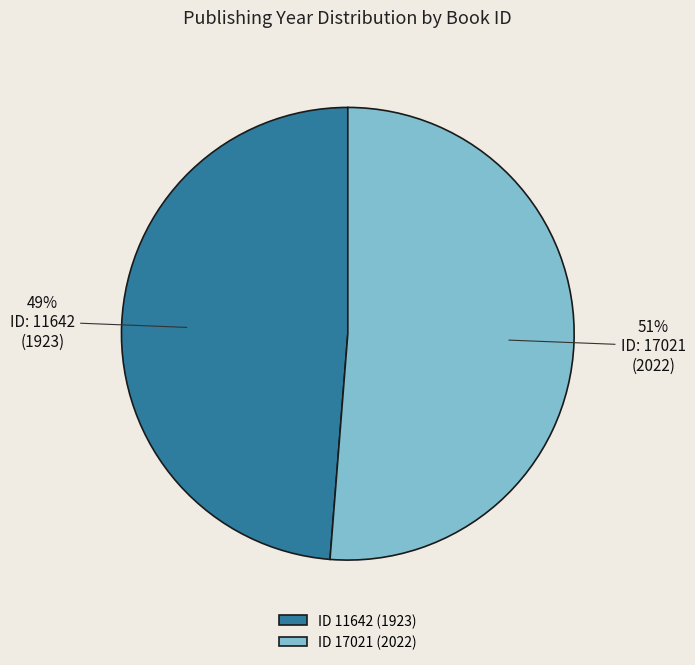

How many segments does this pie chart have?

2